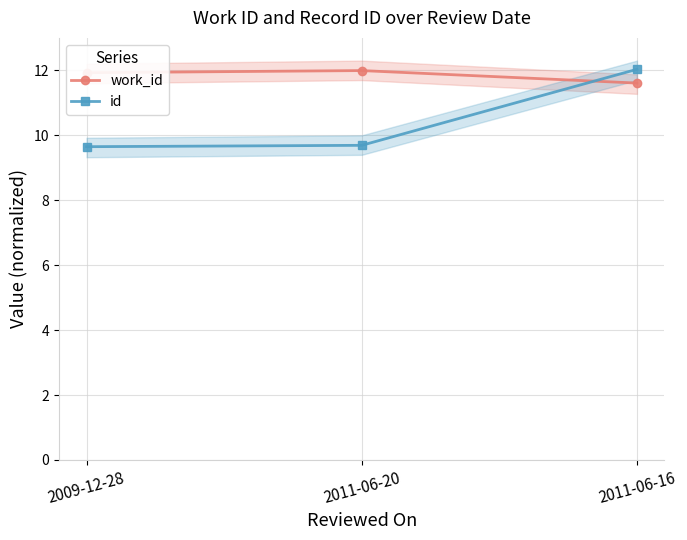

What is the difference between the highest and lowest values at 2009-12-28?

2.3